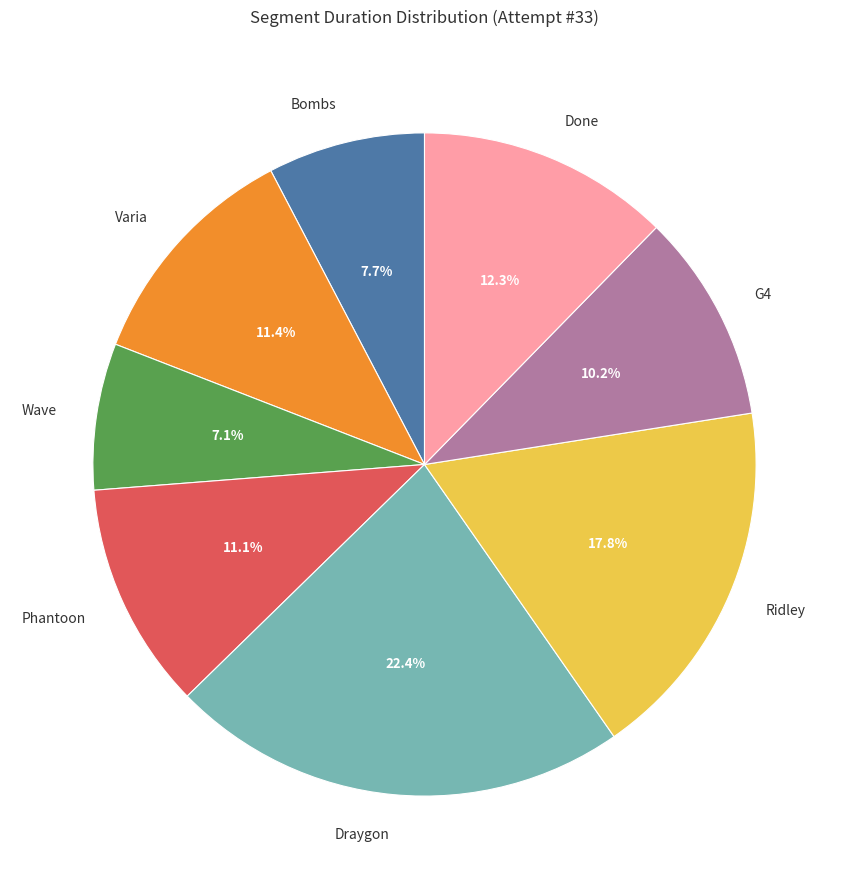

Is there any slice that represents more than half of the pie?

No